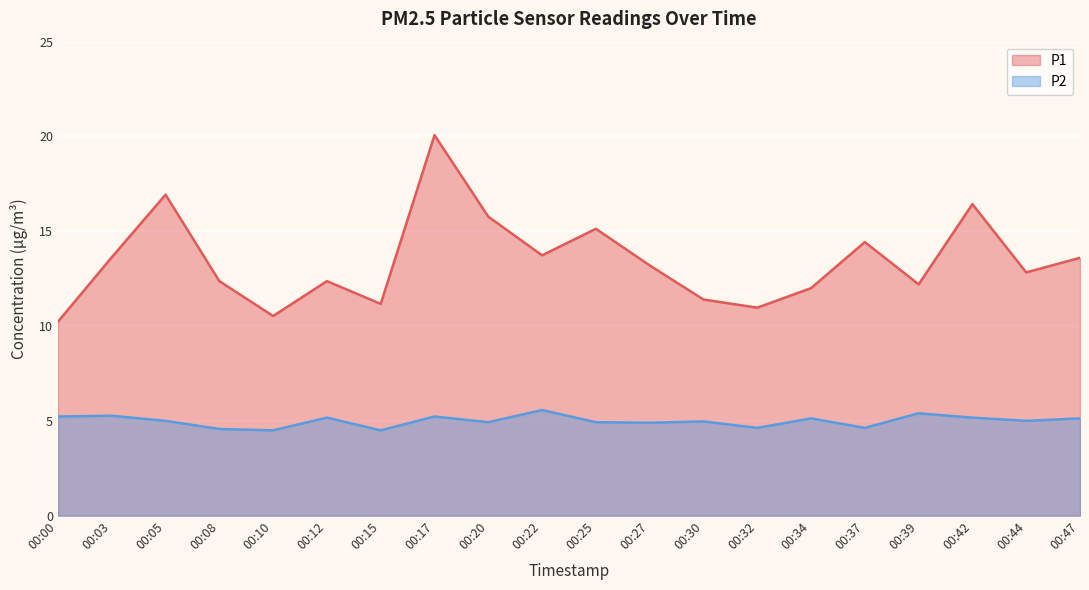

List the series in order of their peak value, highest first.

P1, P2